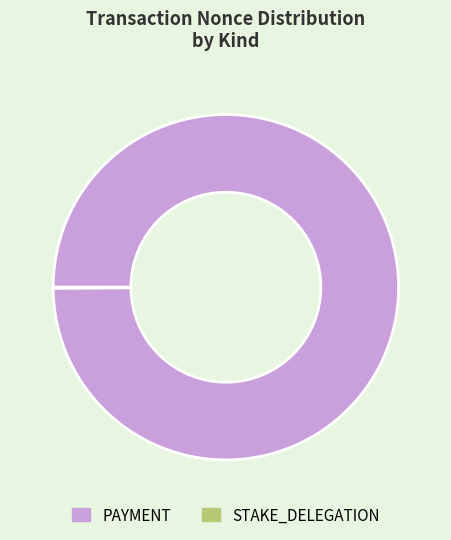

Which category has the biggest portion of the pie?

PAYMENT